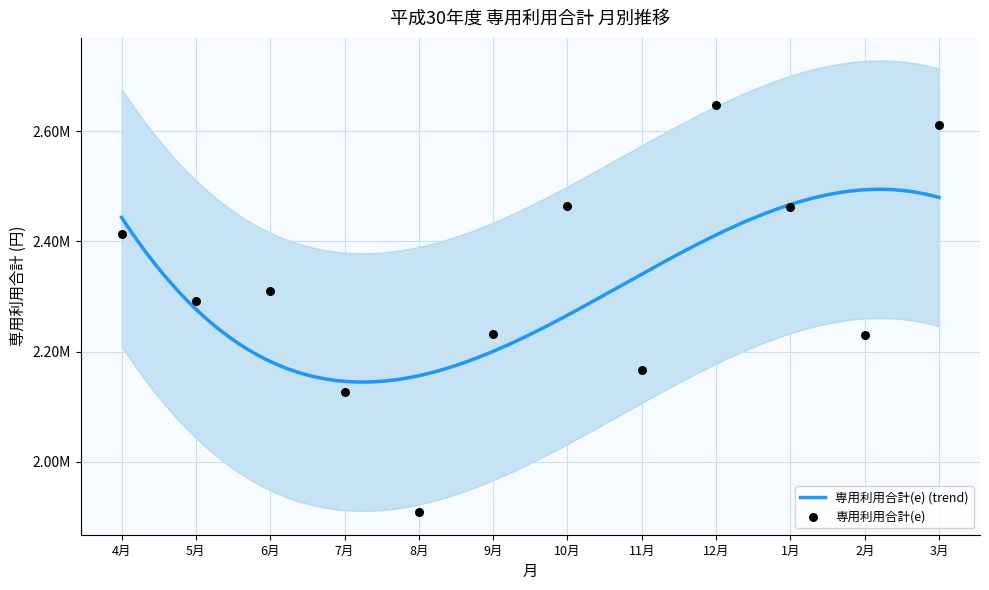

What is the ratio of the value at 9月 to the value at 4月?

0.9